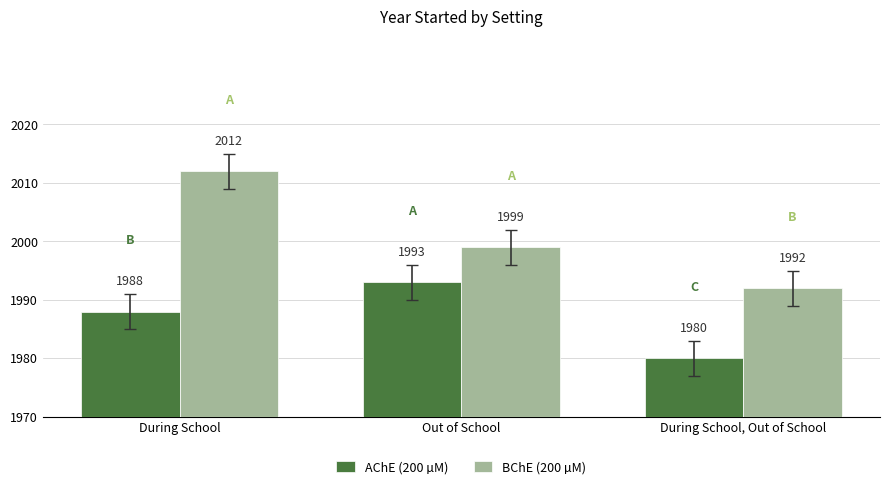

Rank the series by their maximum value, from lowest to highest.

AChE (200 µM), BChE (200 µM)